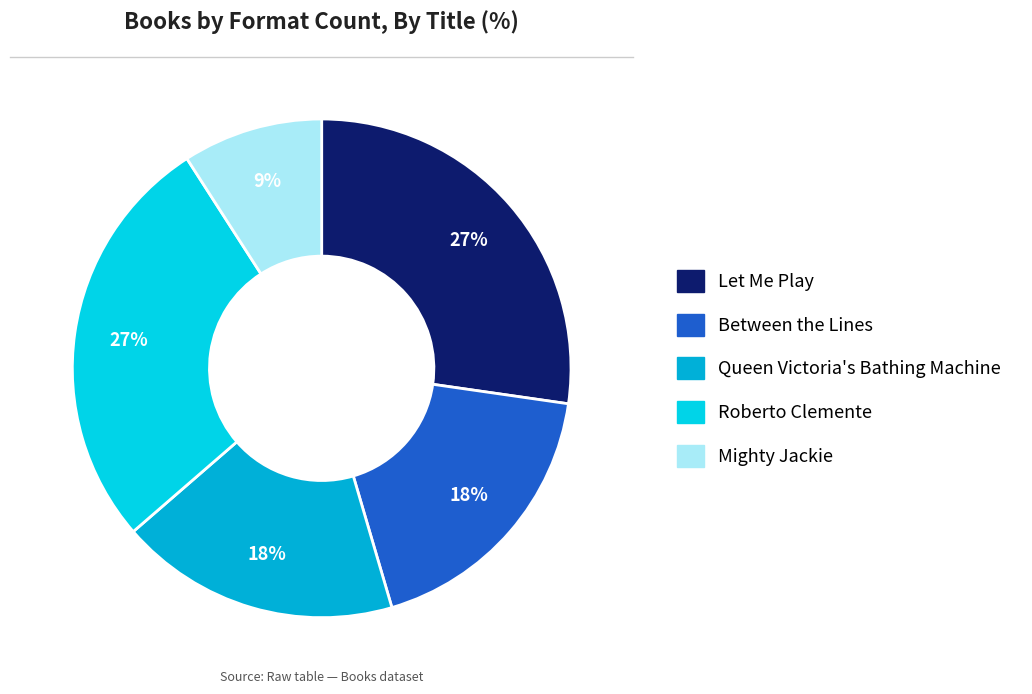

Count the number of slices in the pie.

5